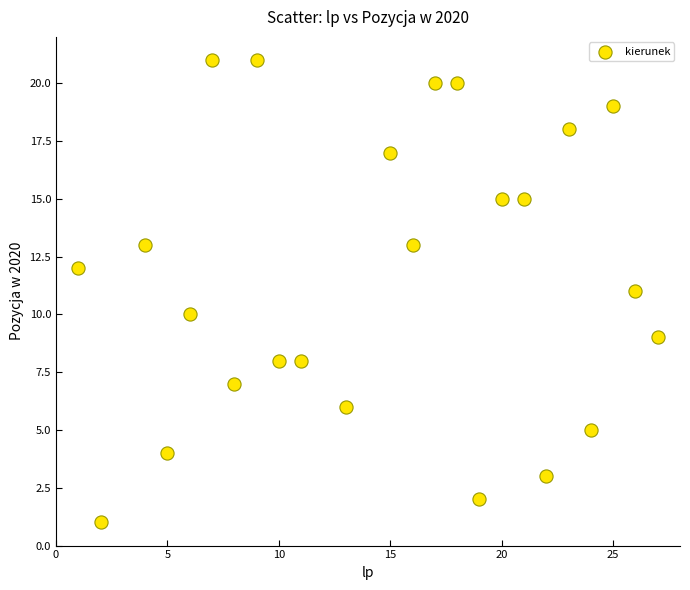

What is the range of X values (max minus min)?

26